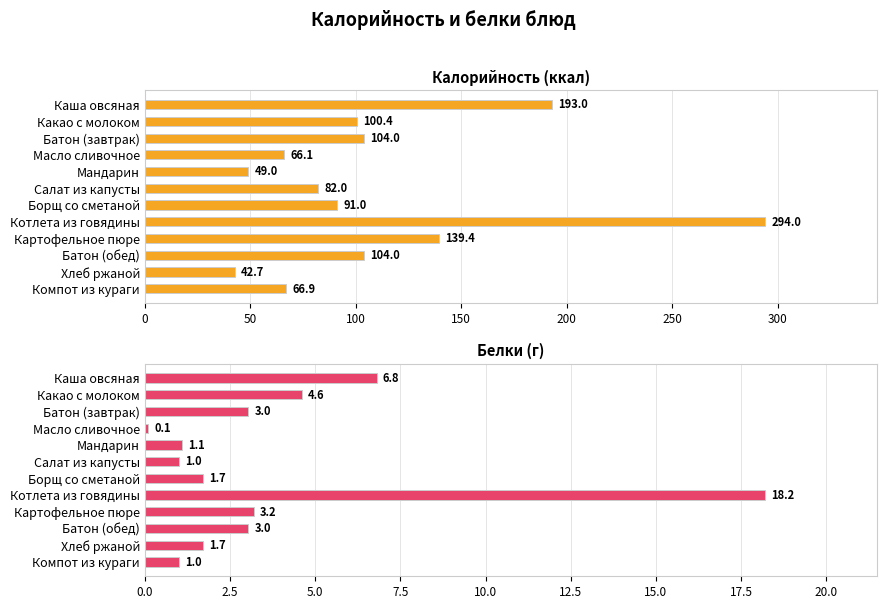

What is the value of the Калорийность bar at the 10th from the left?

104.0